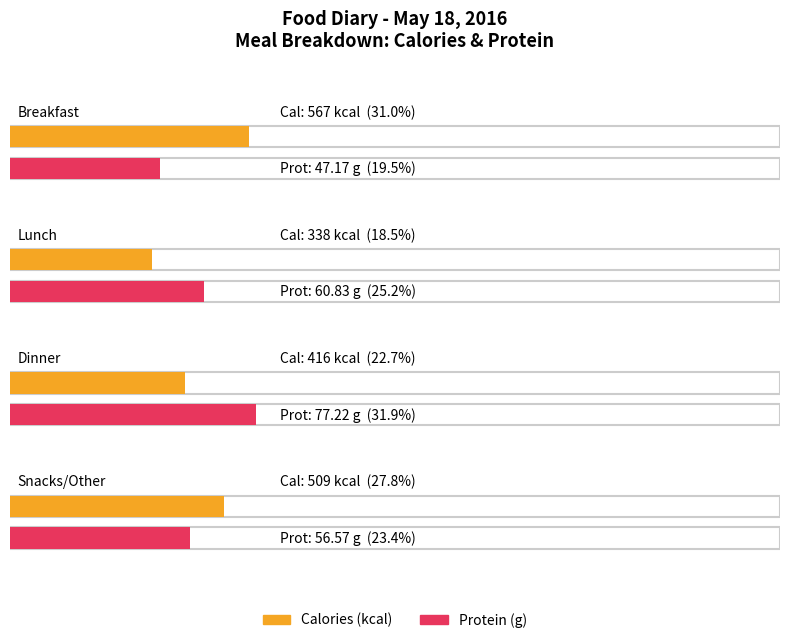

How many data points does each series have?

4